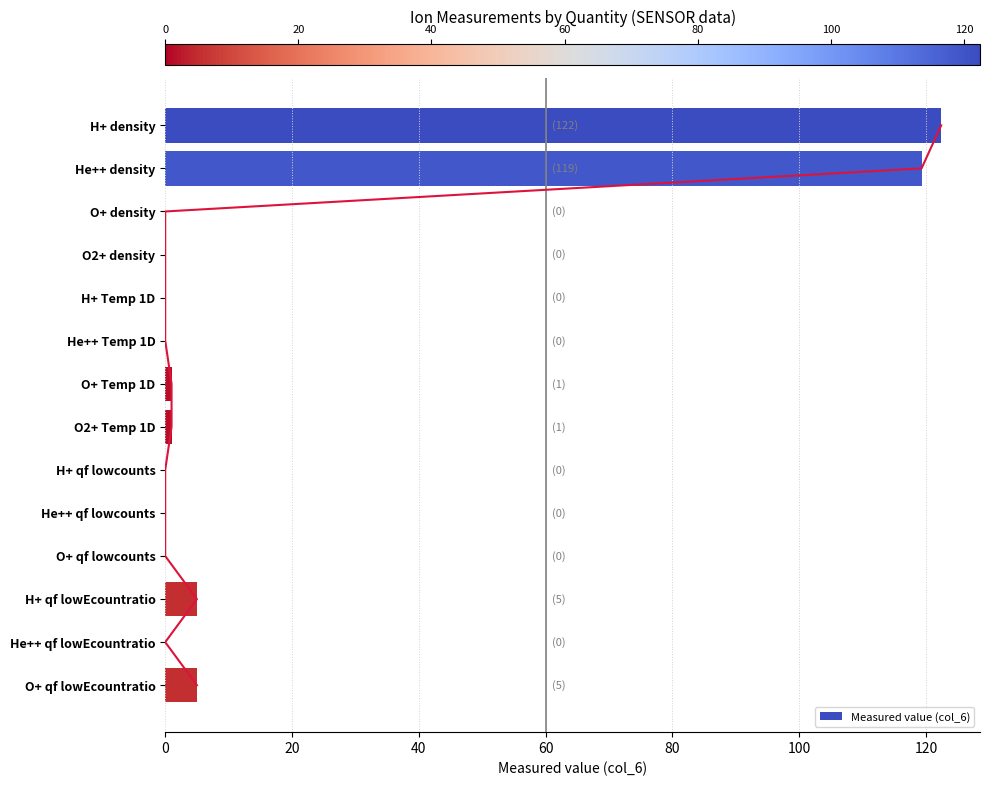

What is the highest value of the Measured value (col_6) series?

122.4